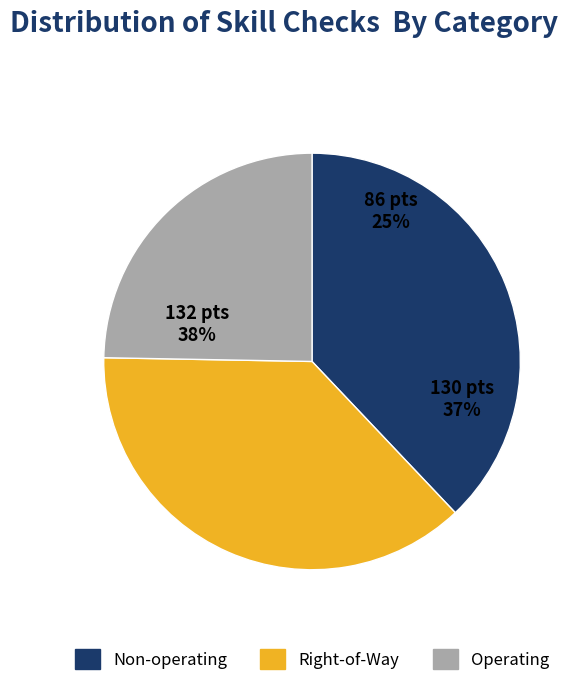

Is there any slice that represents more than half of the pie?

No